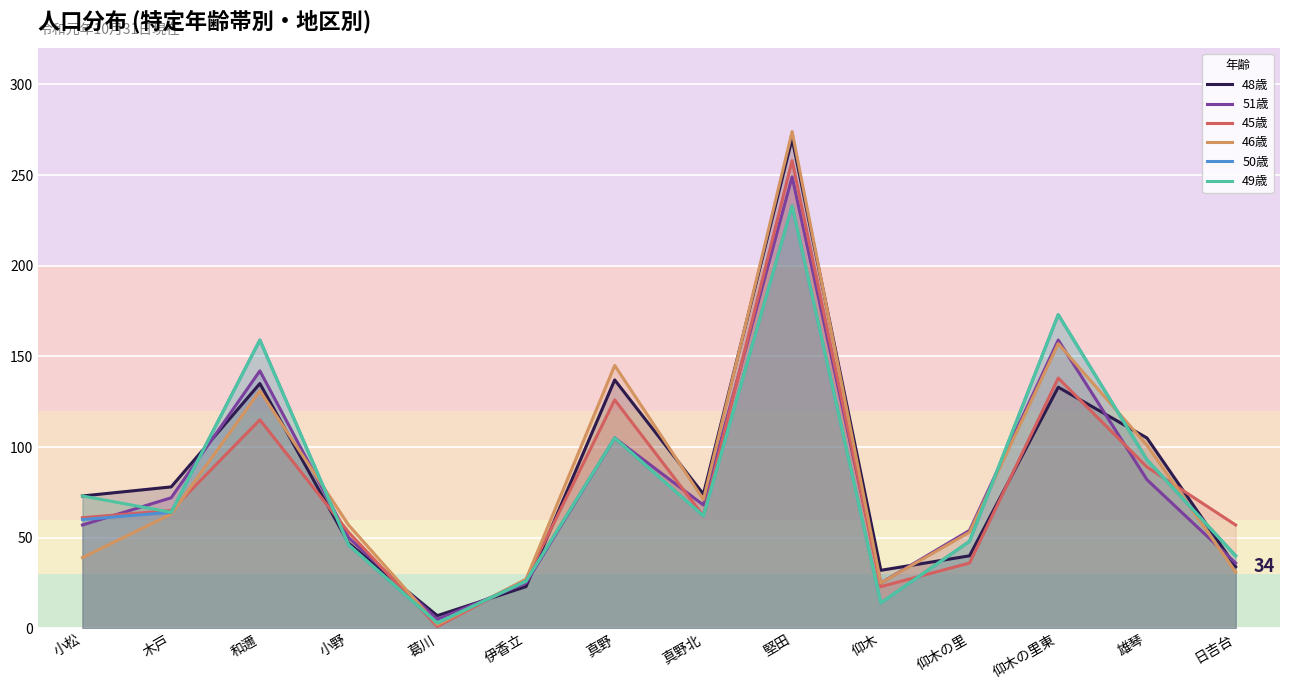

What are all the series names shown in the legend?

48歳, 51歳, 45歳, 46歳, 50歳, 49歳